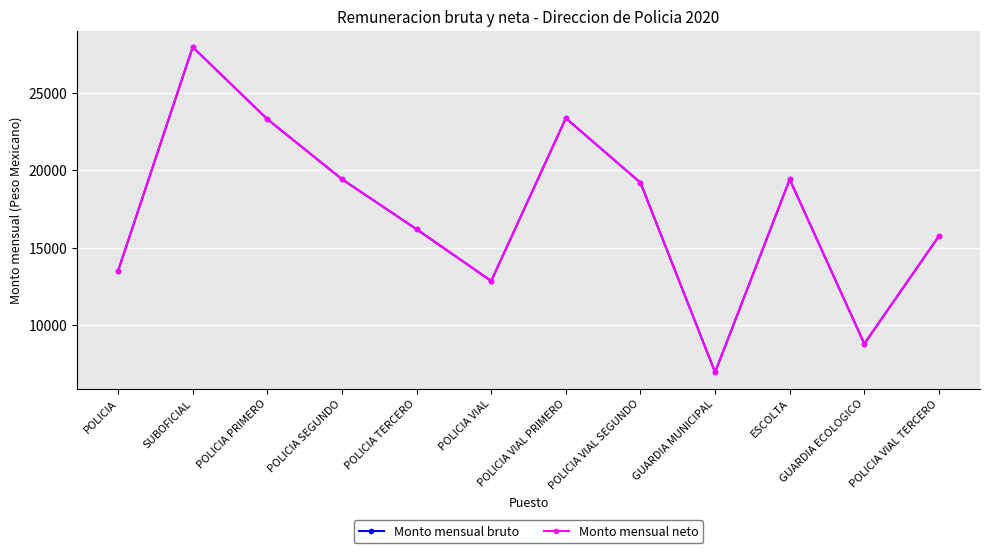

Is this an area chart (filled region under the line)?

No